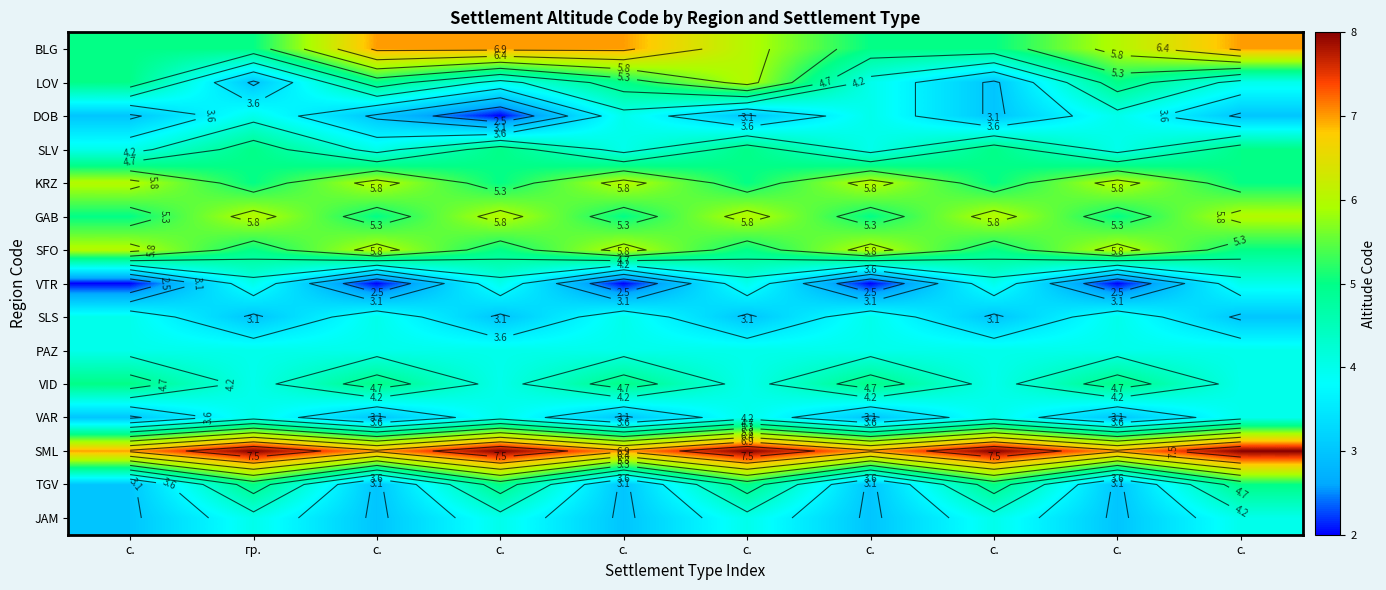

The KRZ series shows 4 at с.. True or false?

False